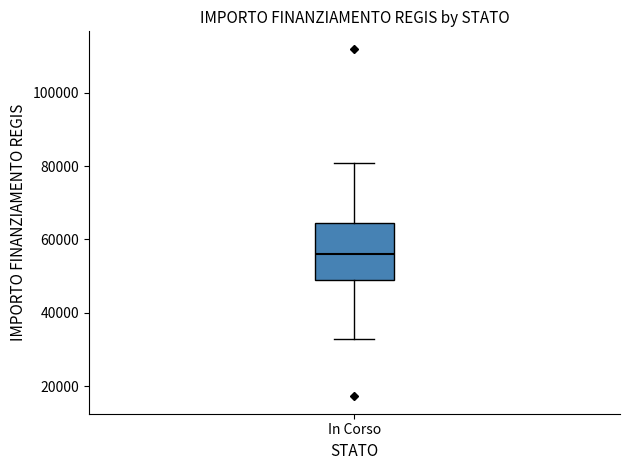

Transcribe this box plot: give where the median line is, the range the box spans, and where the two whiskers end, as read against the y-axis. The values are not printed on the chart, so give them approximately, as read against the axis.

median 56000, box 50000 to 64000, whiskers 32000 to 80000